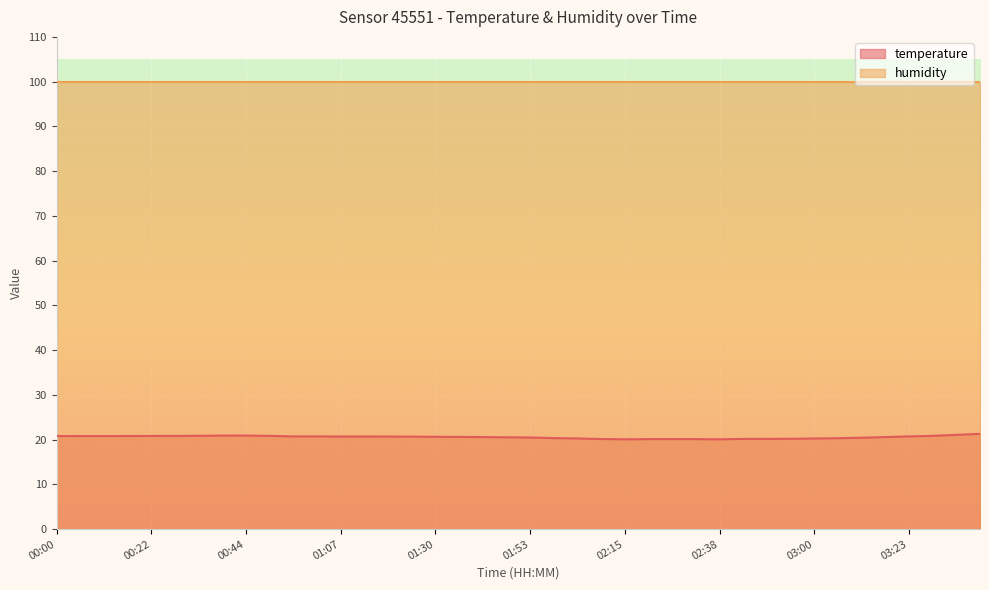

What is the label of the 34th point from the right?

00:33